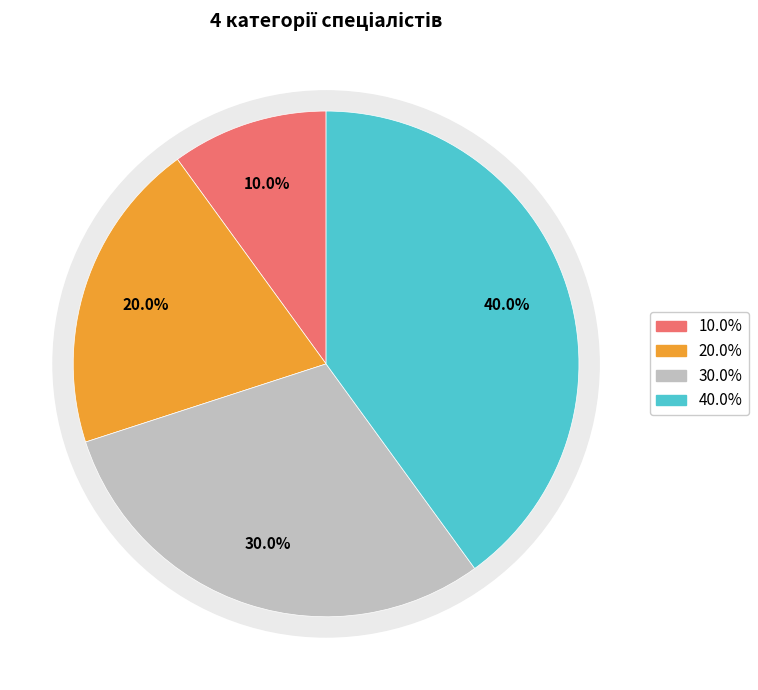

To the nearest percent, what is the average slice percentage?

25%